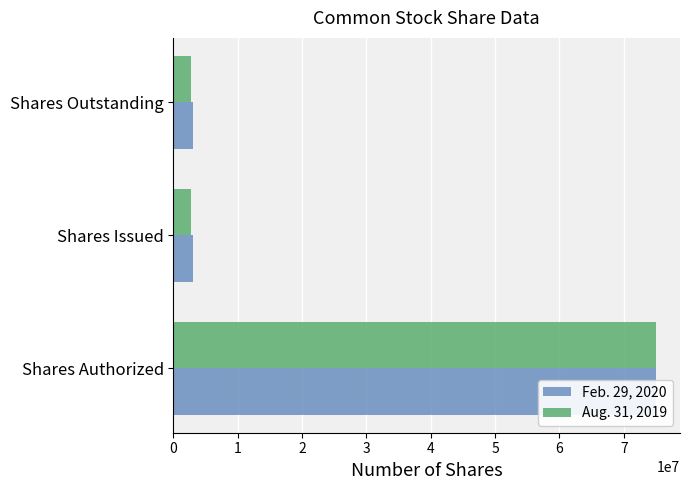

Between Shares Issued and Shares Outstanding, which series saw the biggest shift?

Feb. 29, 2020